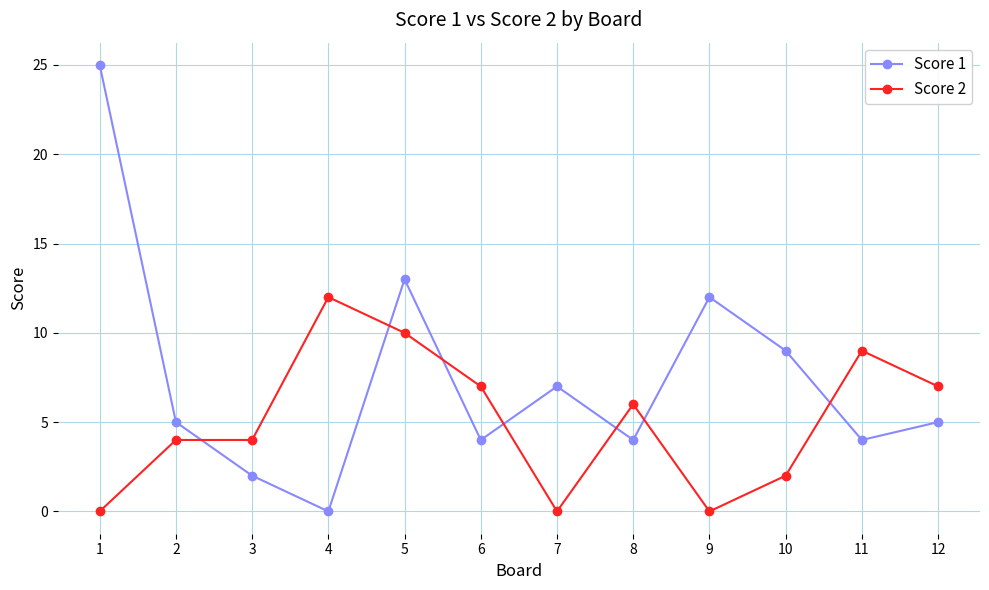

The value of Score 1 at 1 is 25. True or false?

True